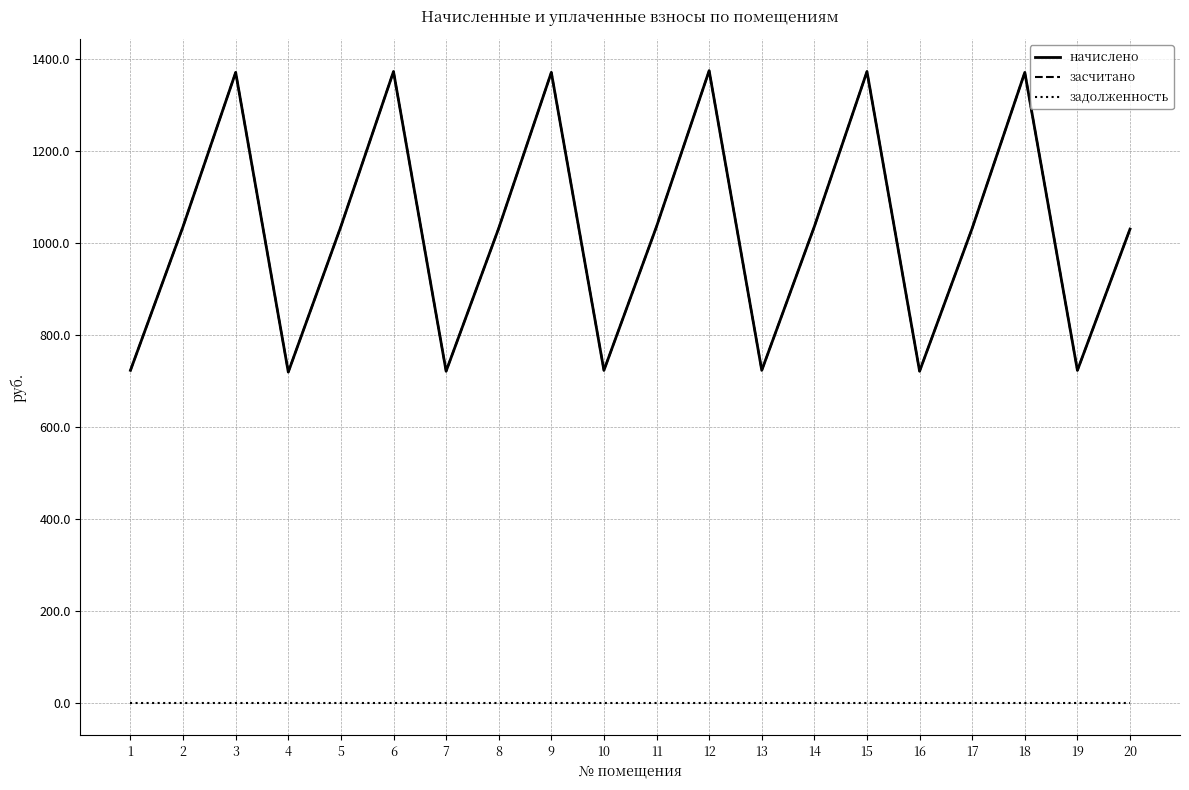

True or false: задолженность and начислено intersect in this chart.

False